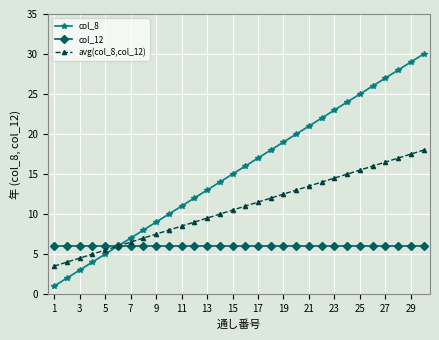

Reading left to right, what are all the values shown in this chart?

col_8: 1.0	2.0	3.0	4.0	5.0	6.0	7.0	8.0	9.0	10.0	11.0	12.0	13.0	14.0	15.0	16.0	17.0	18.0	19.0	20.0	21.0	22.0	23.0	24.0	25.0	26.0	27.0	28.0	29.0	30.0
col_12: 6.0	6.0	6.0	6.0	6.0	6.0	6.0	6.0	6.0	6.0	6.0	6.0	6.0	6.0	6.0	6.0	6.0	6.0	6.0	6.0	6.0	6.0	6.0	6.0	6.0	6.0	6.0	6.0	6.0	6.0
avg(col_8,col_12): 3.5	4.0	4.5	5.0	5.5	6.0	6.5	7.0	7.5	8.0	8.5	9.0	9.5	10.0	10.5	11.0	11.5	12.0	12.5	13.0	13.5	14.0	14.5	15.0	15.5	16.0	16.5	17.0	17.5	18.0